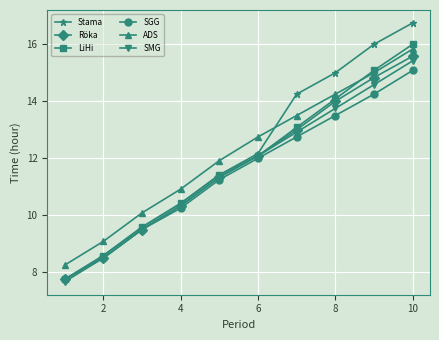

What is the average value of the SMG series?

11.6